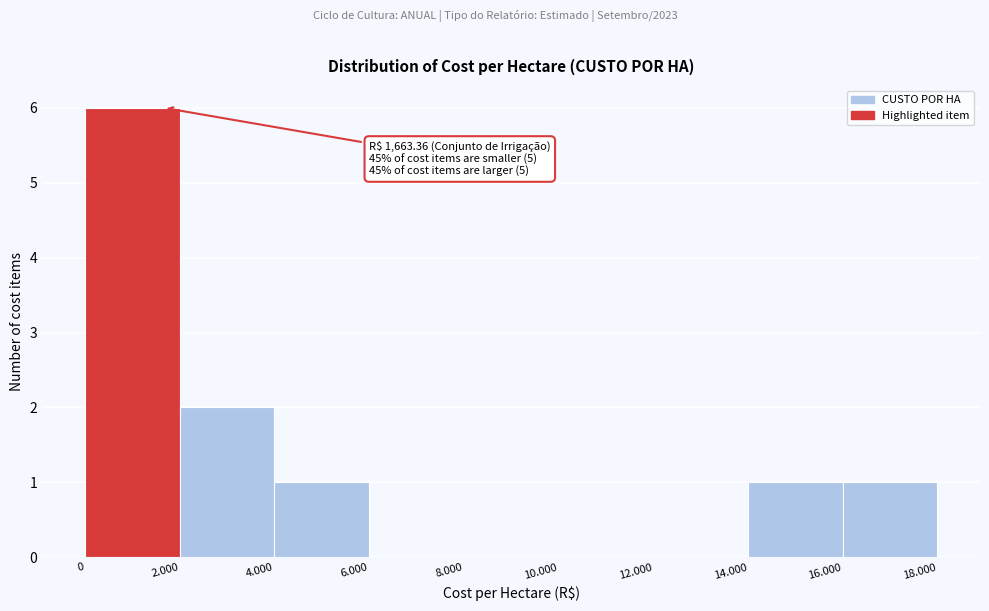

Reading left to right, list all the values displayed in this chart.

0=6	2.000=2	4.000=1	6.000=0	8.000=0	10.000=0	12.000=0	14.000=1	16.000=1